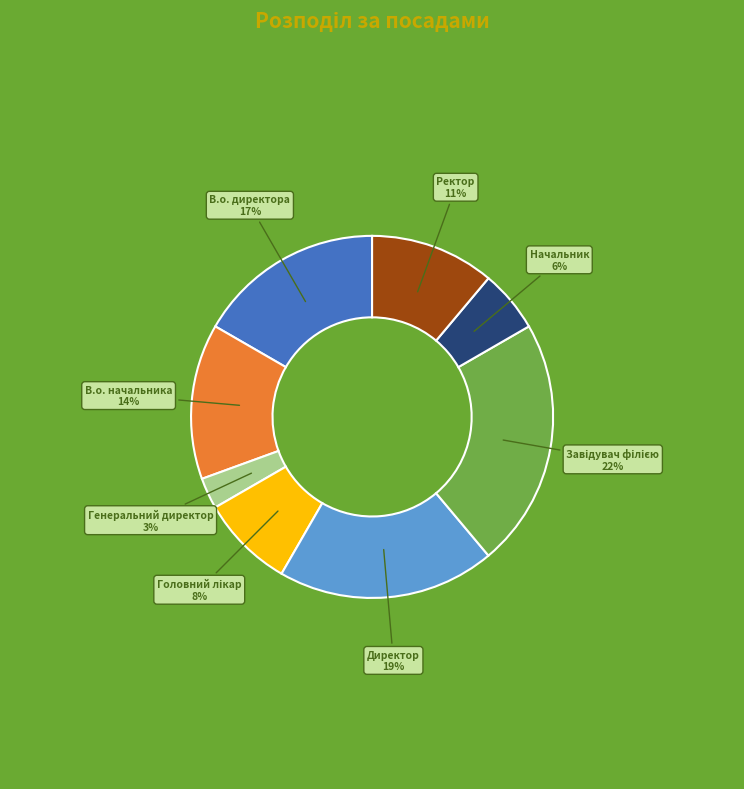

To the nearest percent, what percentage of the pie is Генеральний директор?

3%